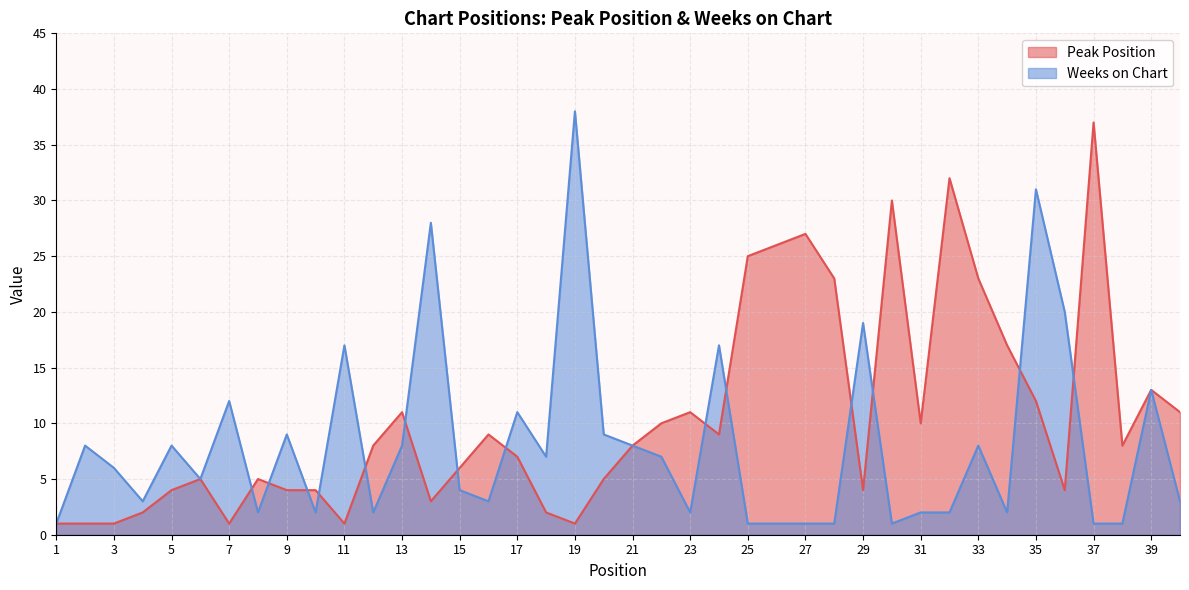

What is the highest value of the Peak Position series?

37